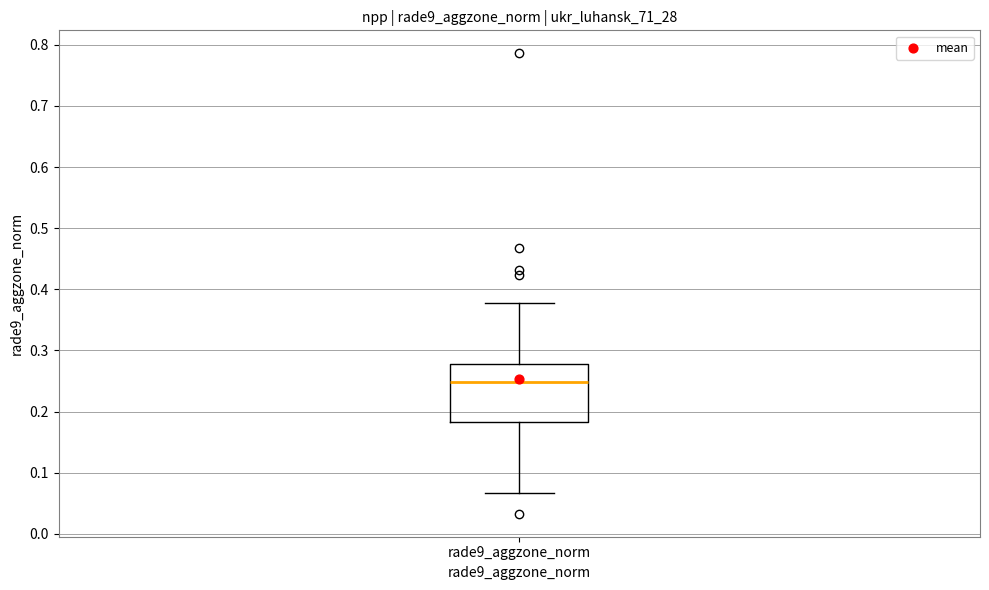

Where does the upper whisker of the box for rade9_aggzone_norm end on the y-axis? The values are not printed on the chart, so give them approximately, as read against the axis.

0.38